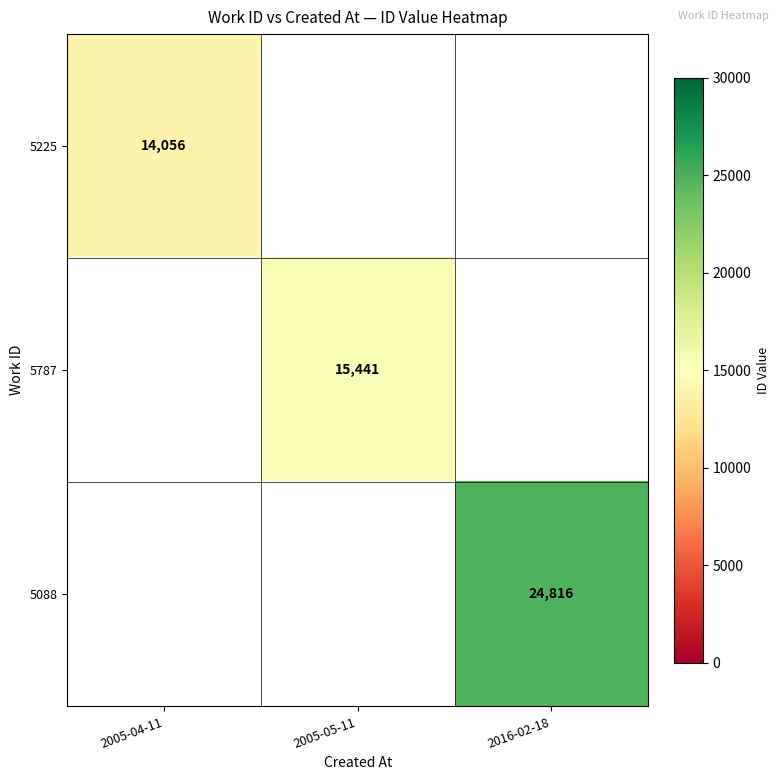

The value of 5088 at 2016-02-18 is 24816. True or false?

True